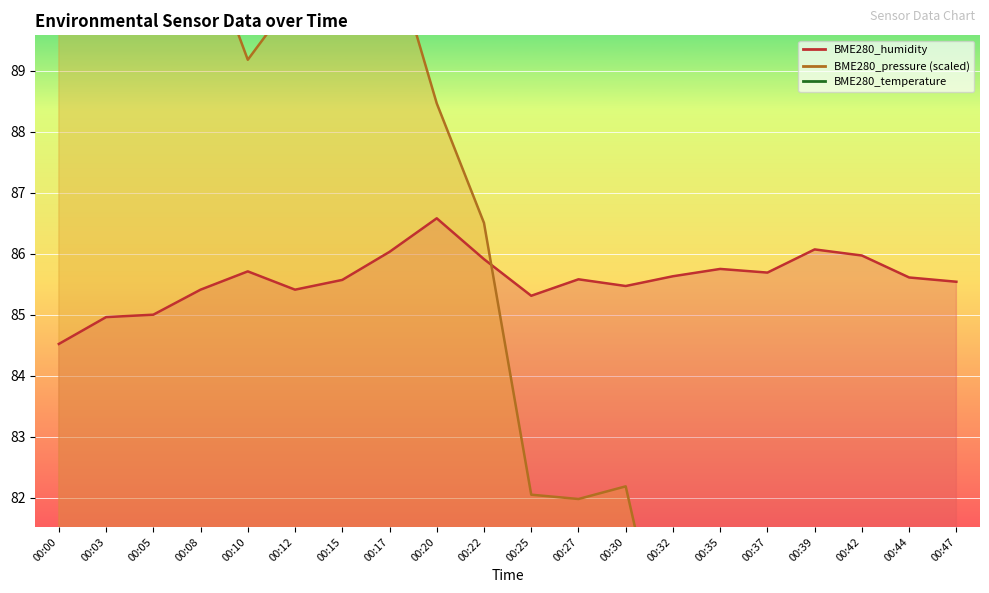

What is the average value of the BME280_temperature series?

11.4